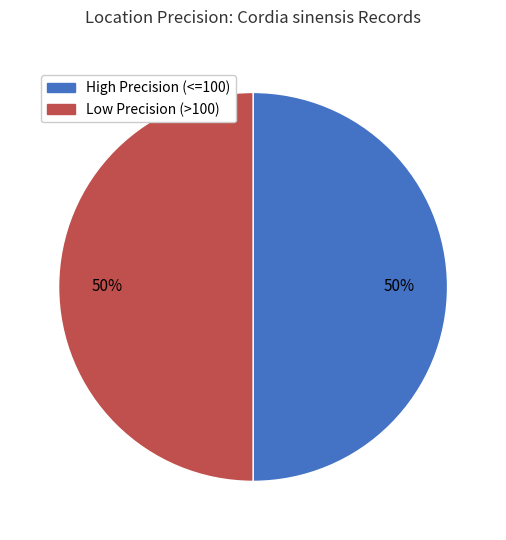

To the nearest percent, what is the average slice percentage?

50%